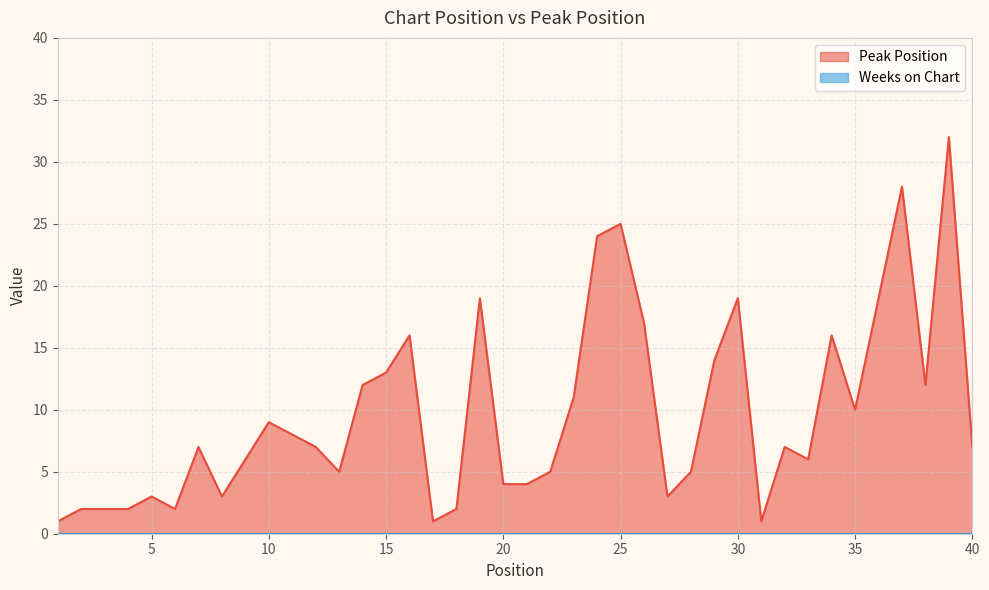

What is the value of the 8th point from the left?

3